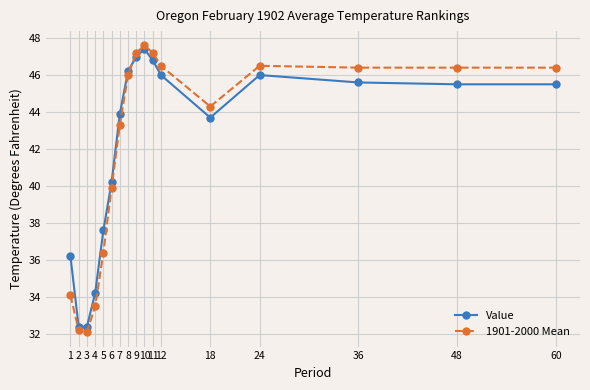

Reading left to right, list all the values displayed in this chart.

Value: 36.2	32.4	32.4	34.2	37.6	40.2	43.9	46.2	47.0	47.4	46.8	46.0	43.7	46.0	45.6	45.5	45.5
1901-2000 Mean: 34.1	32.2	32.1	33.5	36.4	39.9	43.3	46.0	47.2	47.6	47.2	46.5	44.3	46.5	46.4	46.4	46.4